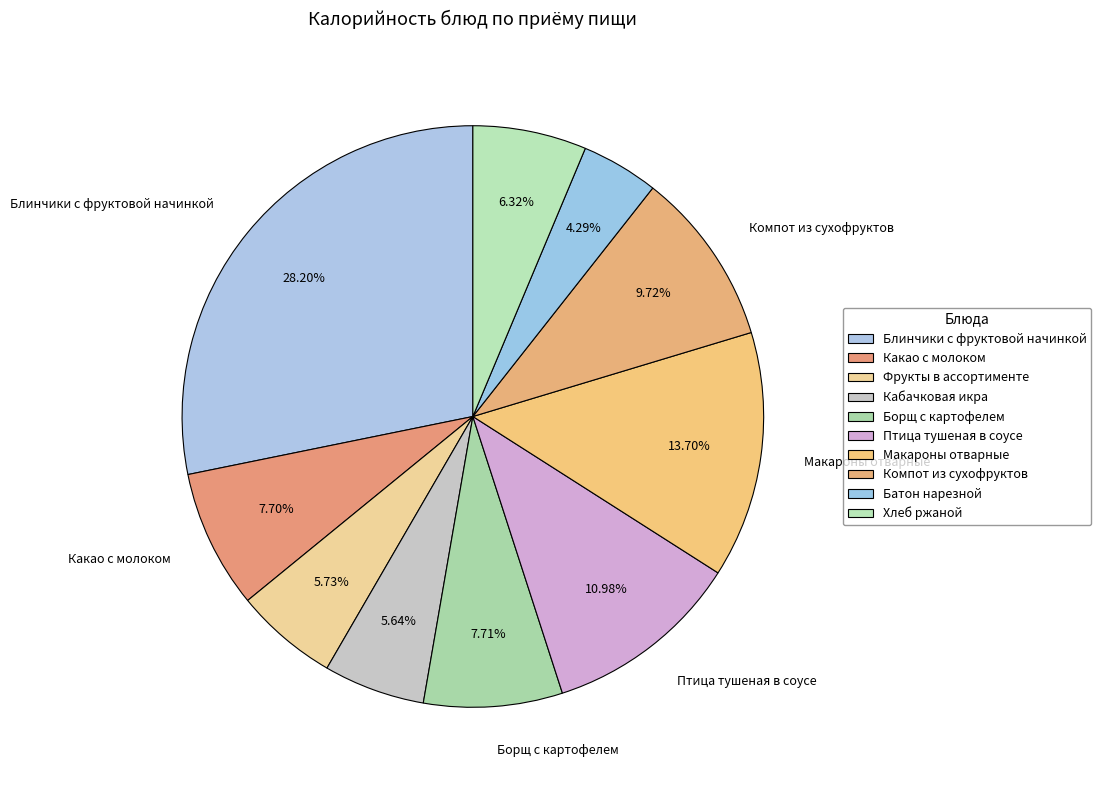

Count the number of slices in the pie.

10